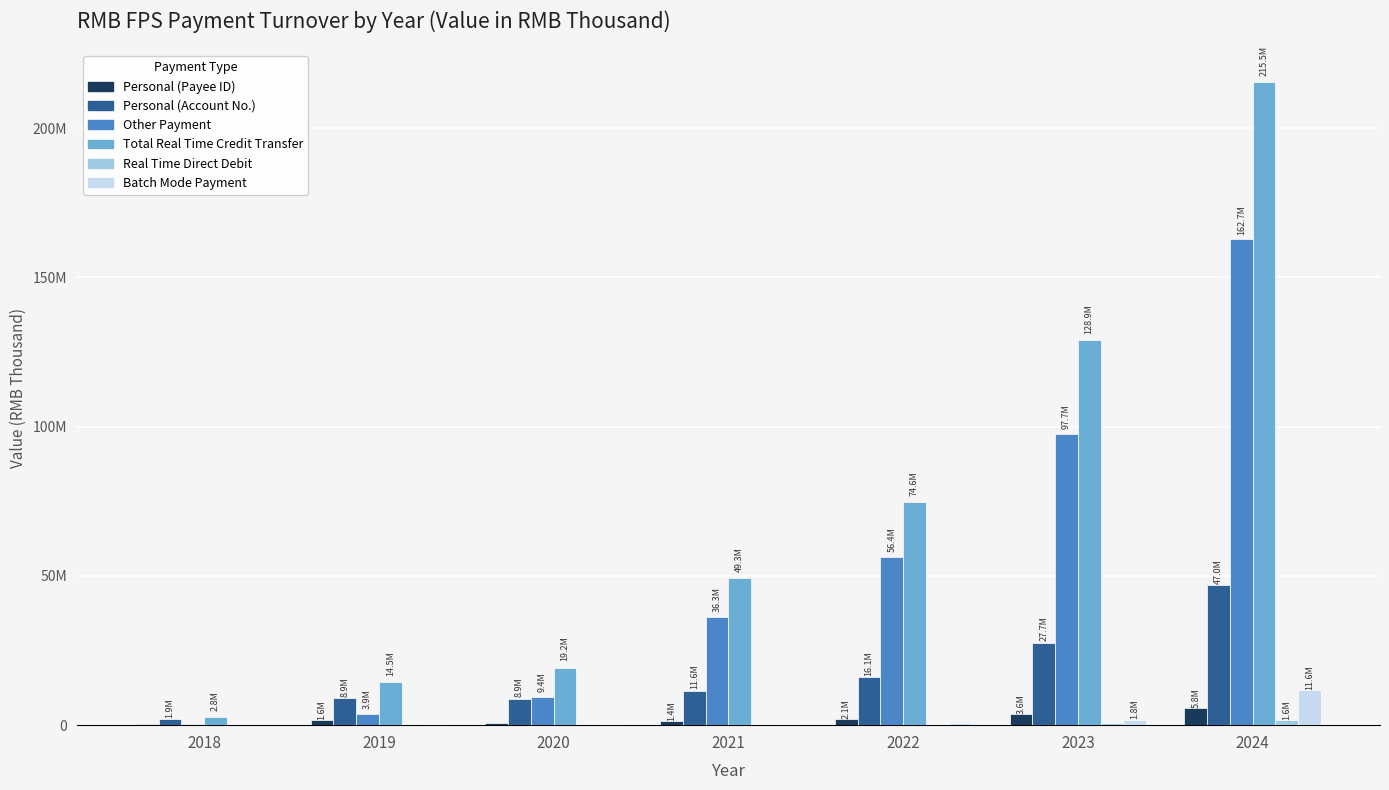

Are the bars grouped side by side (vs. stacked)?

Yes